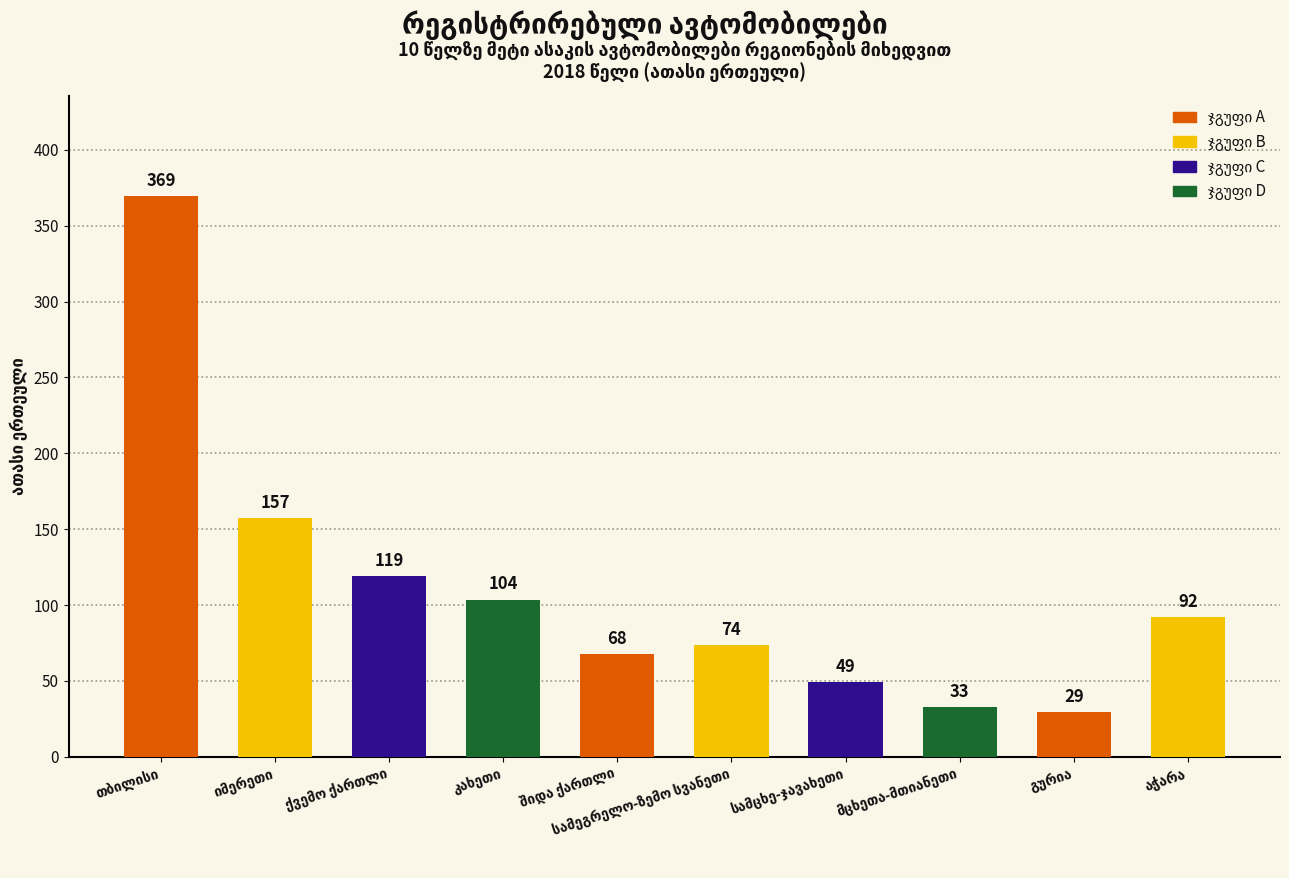

What is the average value?

109.4